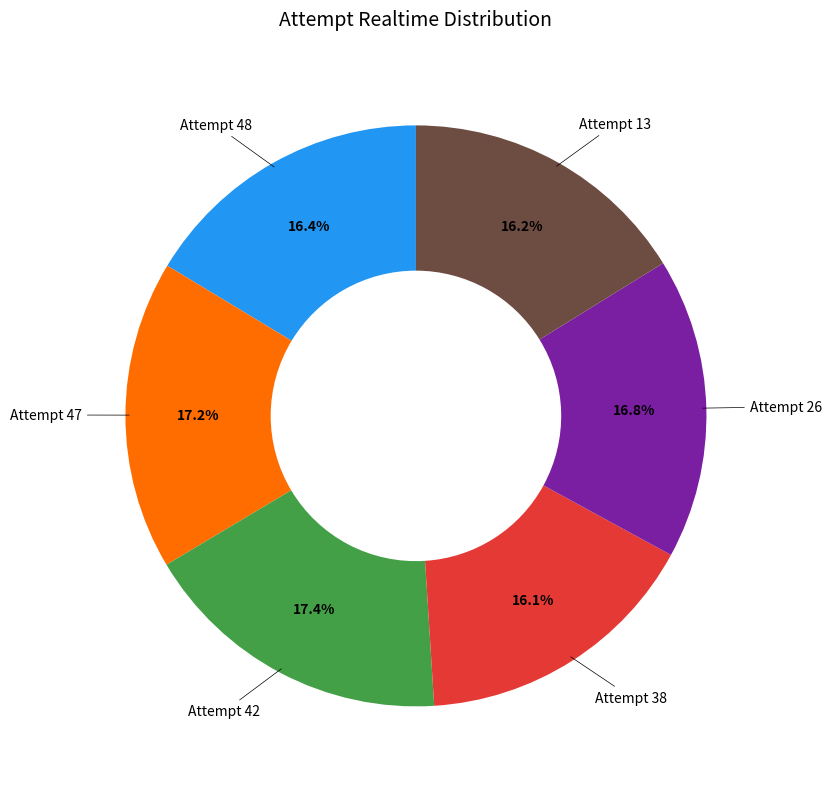

To the nearest percent, what is the average slice percentage?

17%